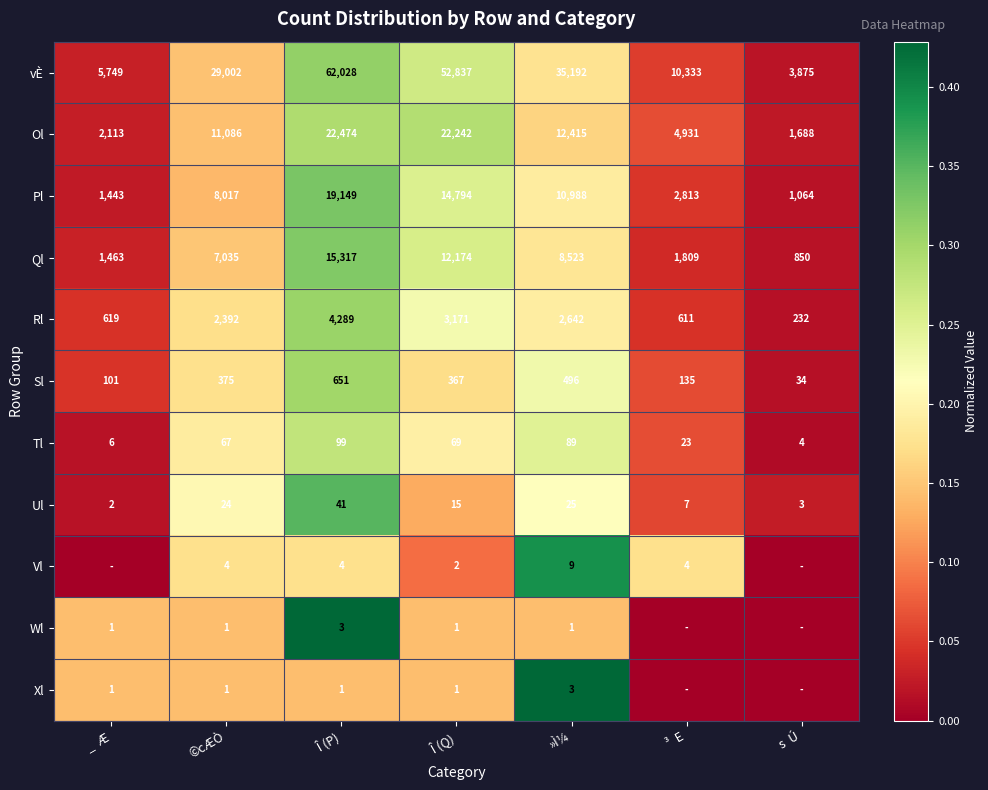

Where is Tl nearest to the value 51?

©cÆÒ